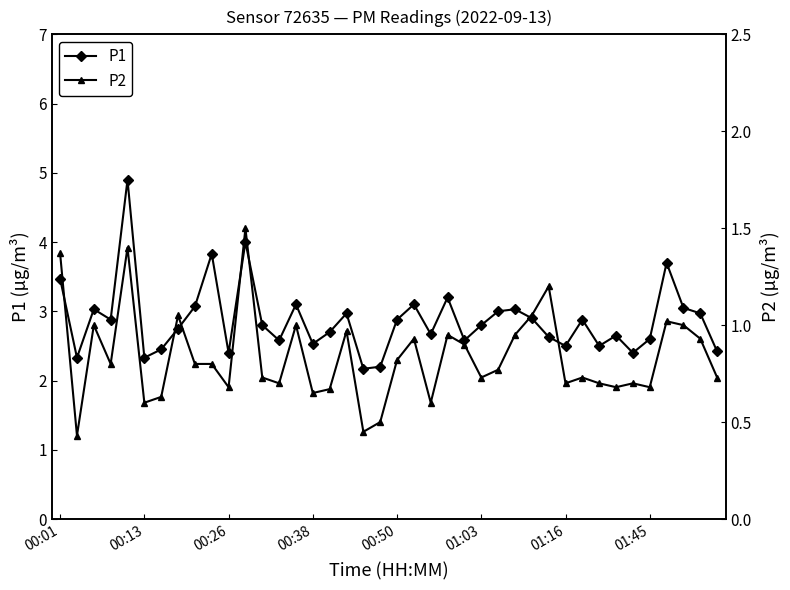

How many series are shown in this chart?

2